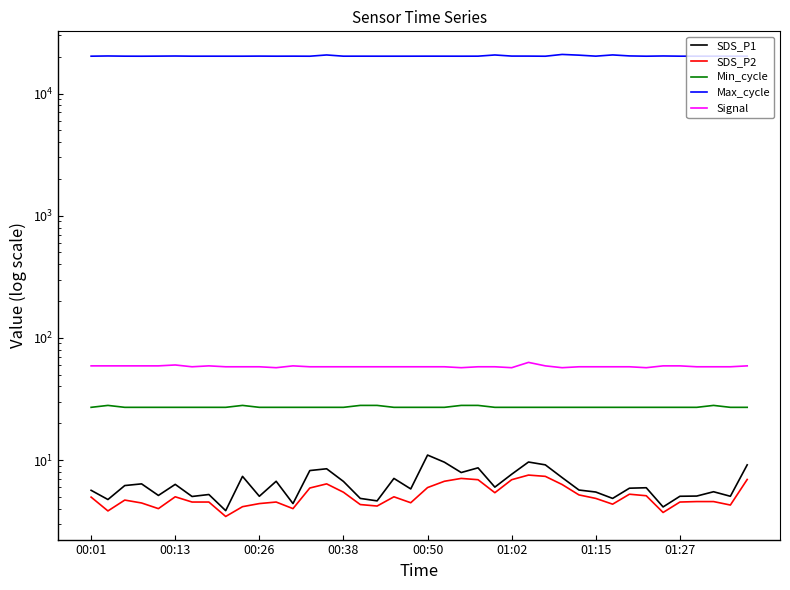

Which series changed the most between 00:50 and 17?

Max_cycle